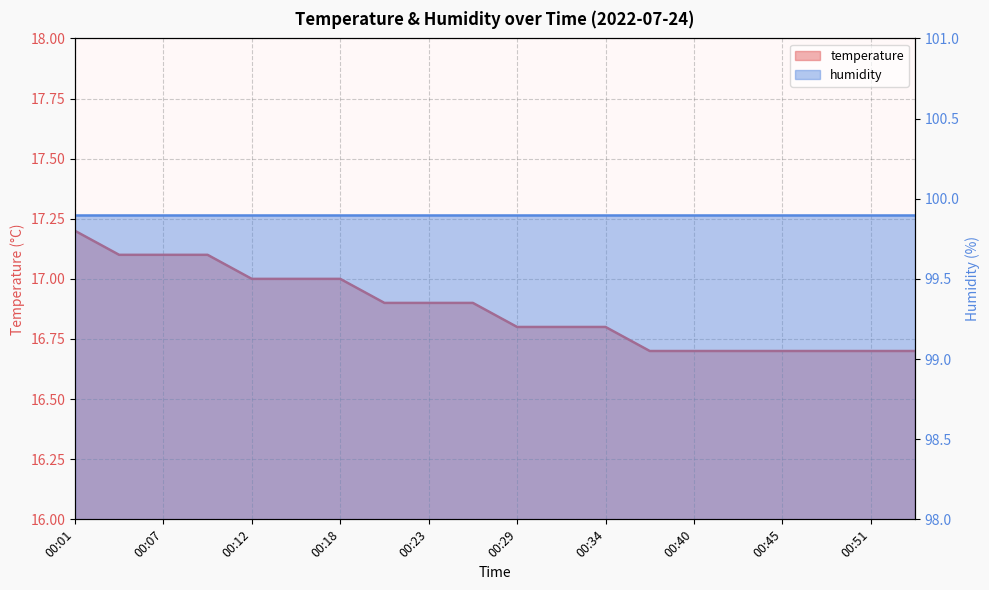

How many values are between 16 and 17?

16